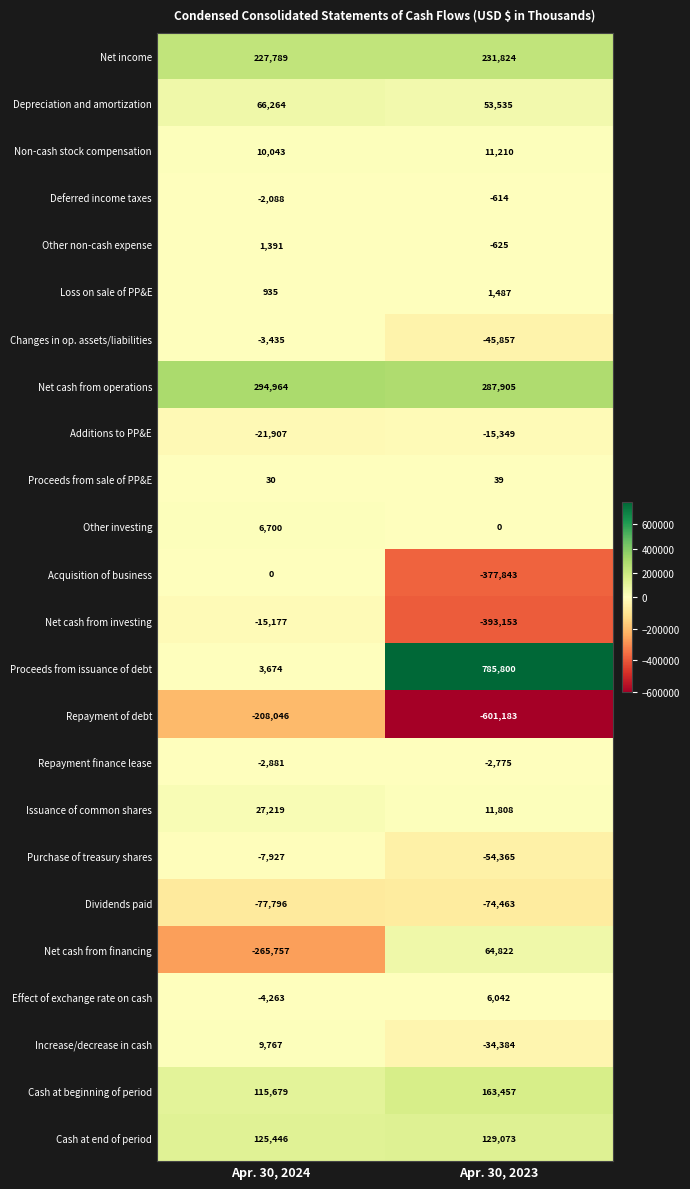

What is the greatest value displayed?

785800